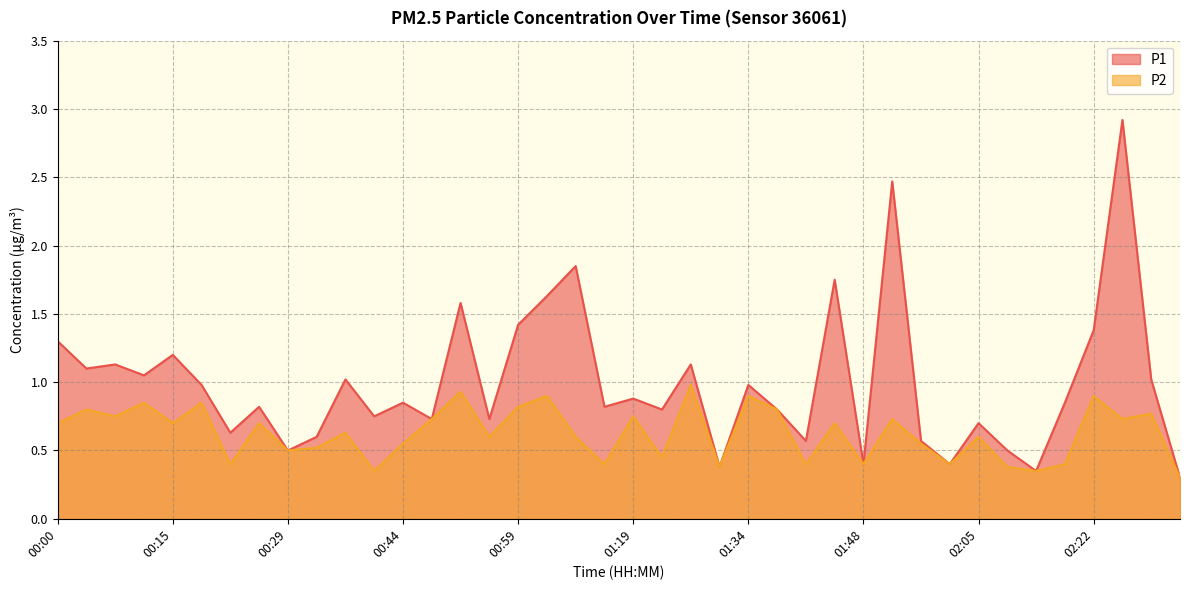

Rank the series by their average value, from lowest to highest.

P2, P1